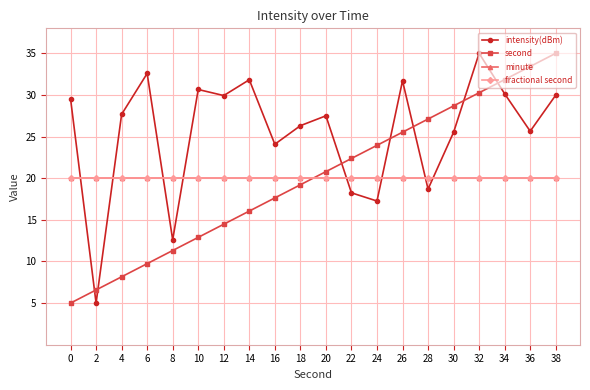

Is this an area chart (filled region under the line)?

No